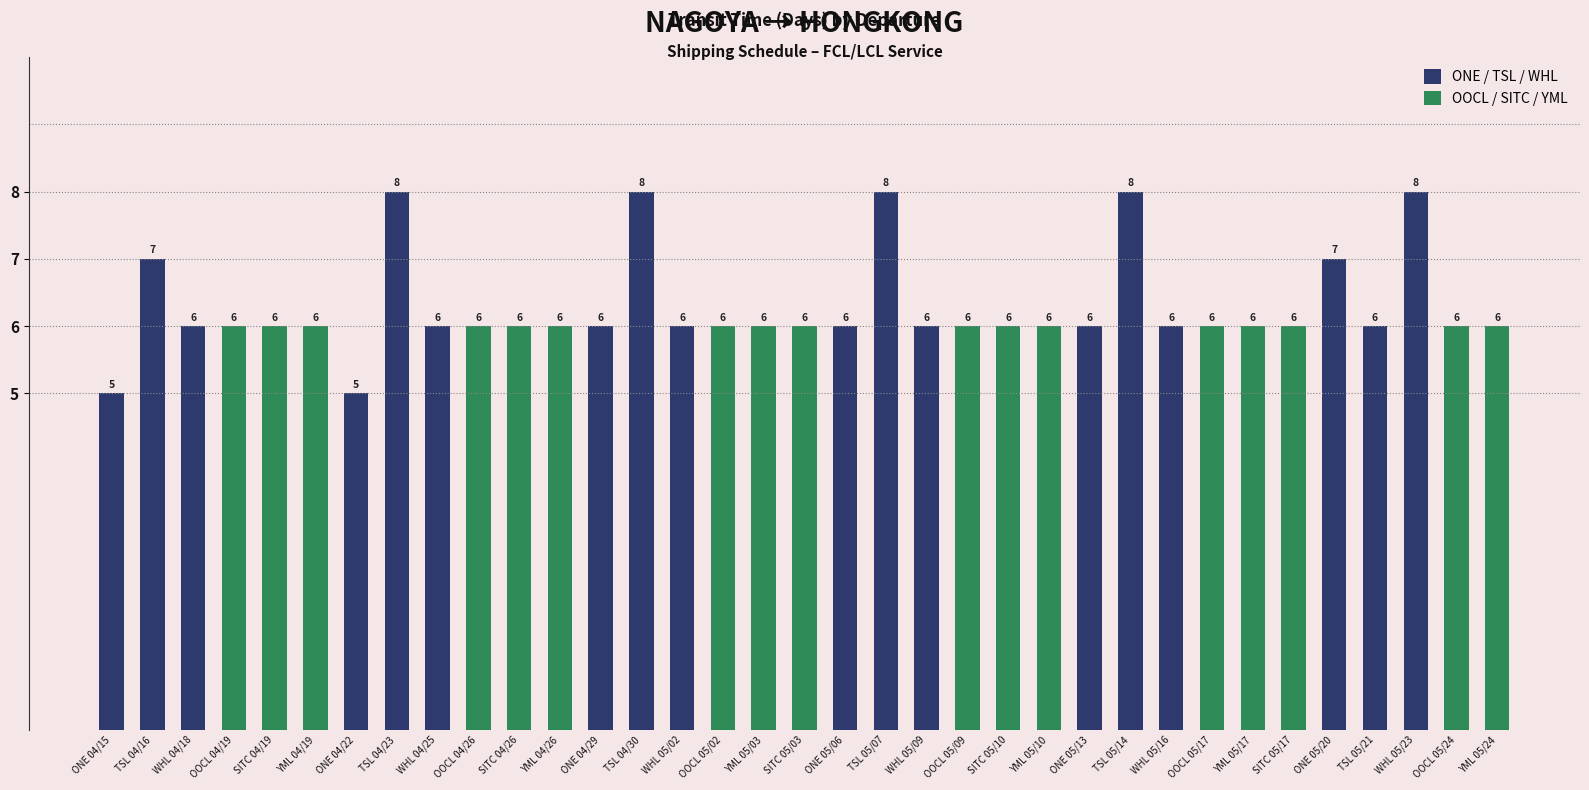

What is the label of the 1st bar from the left?

ONE 04/15